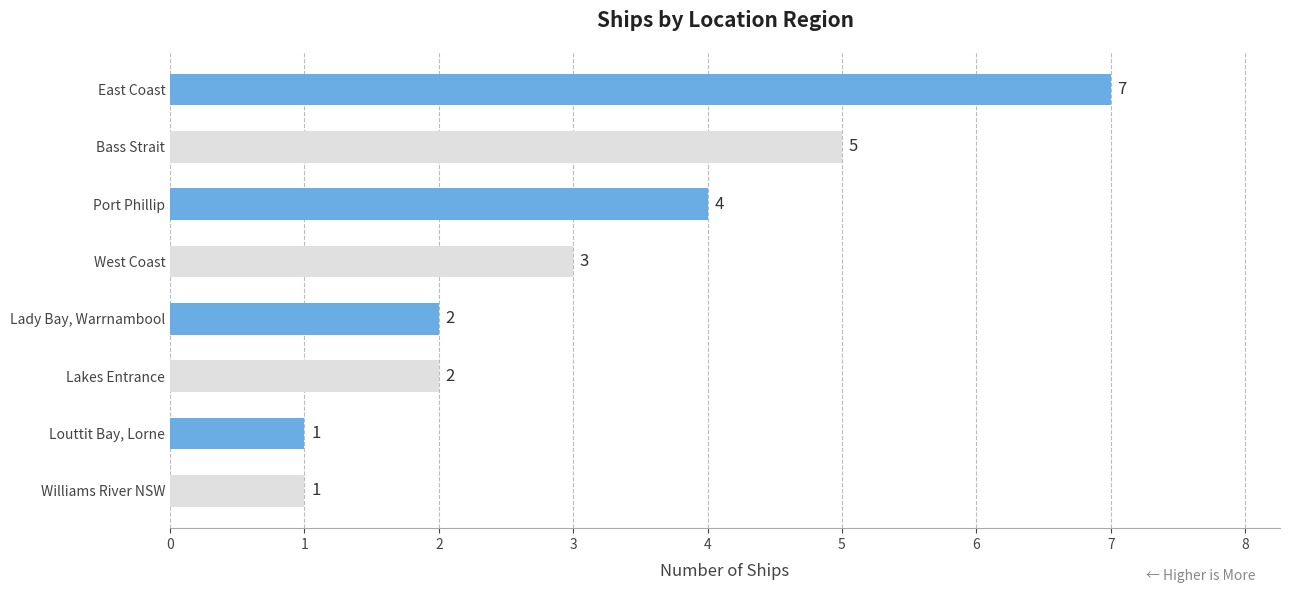

At which category does the chart reach its peak across all series?

East Coast